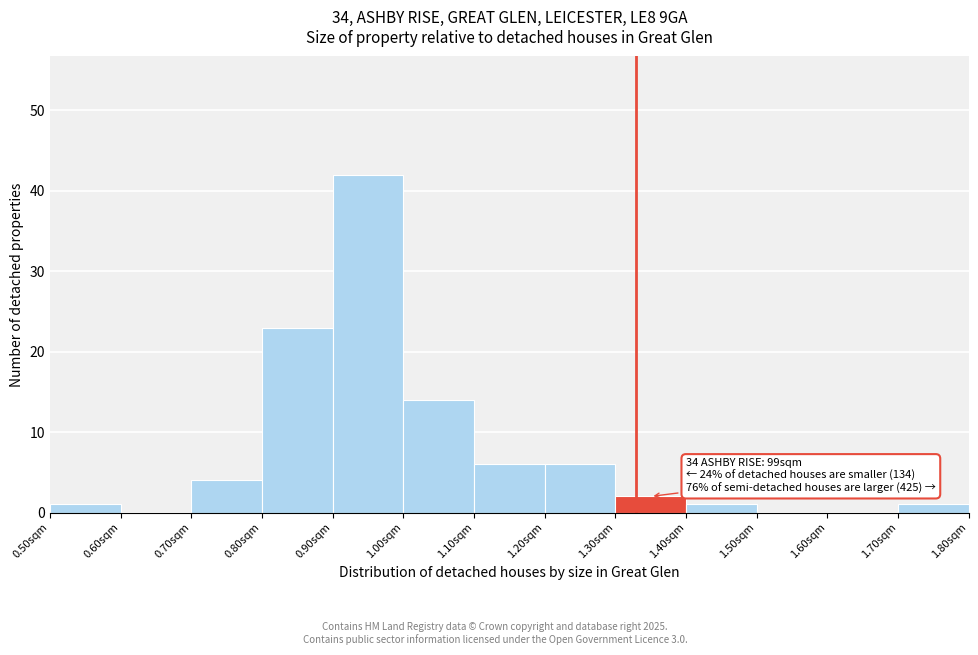

Over which range of the x-axis is the bar tallest?

0.9 to 1.0